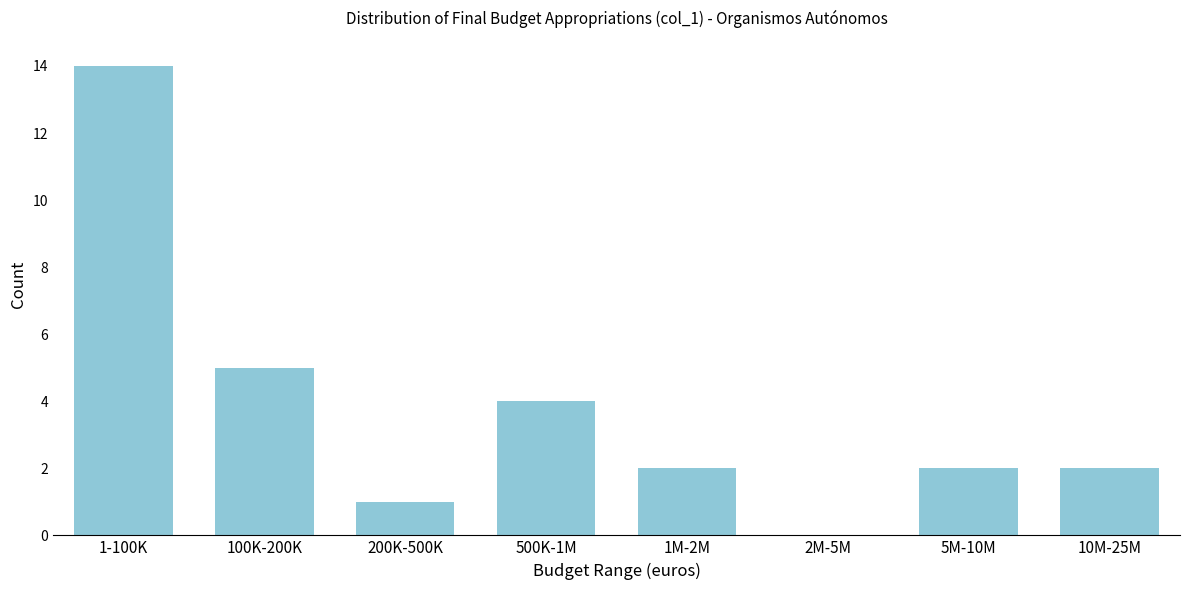

Reading right to left, what are all the values shown in this chart?

10M-25M=2	5M-10M=2	2M-5M=0	1M-2M=2	500K-1M=4	200K-500K=1	100K-200K=5	1-100K=14